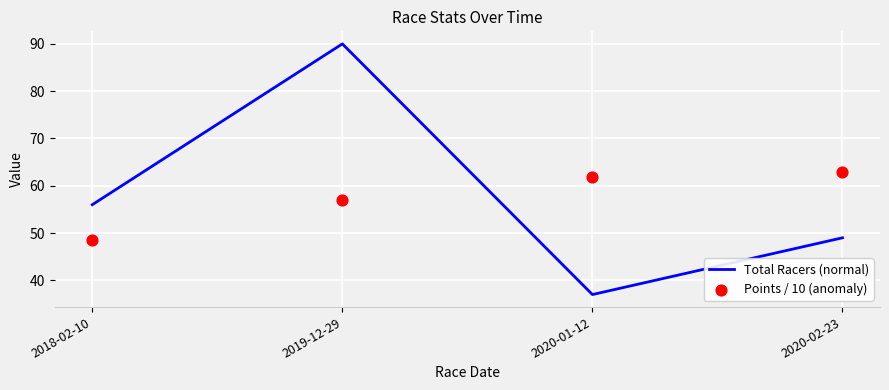

What is the total value across all series at 2019-12-29?

147.0